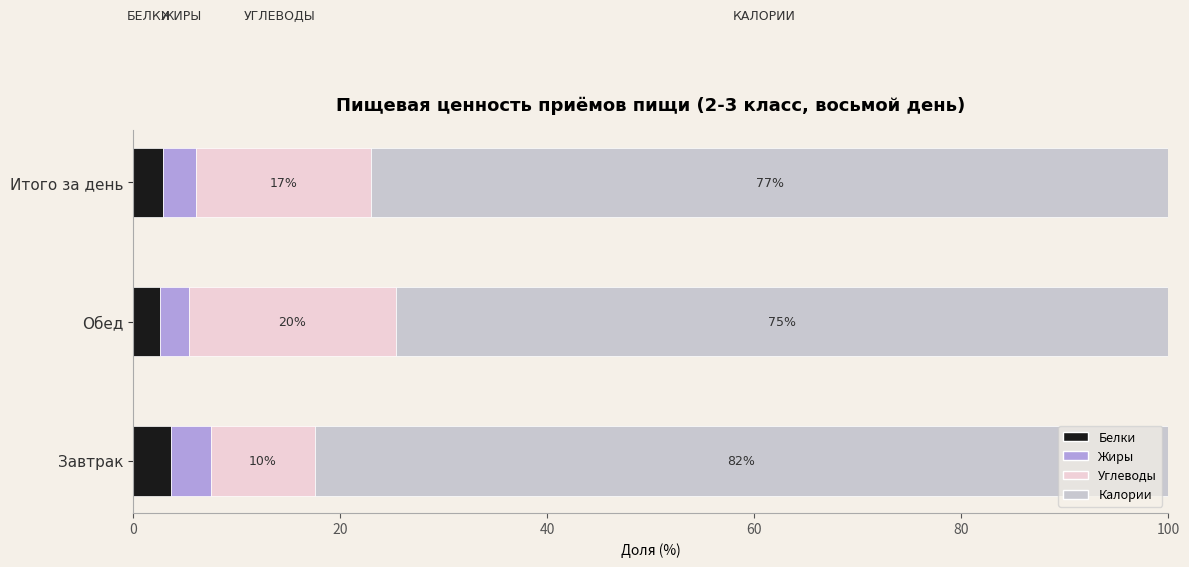

What is the lowest value of the Белки series?

2.6